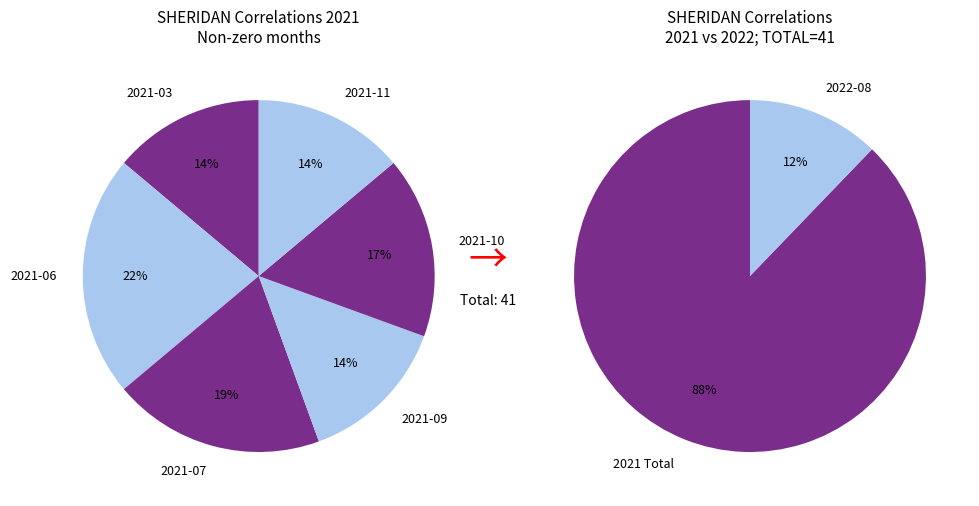

Combined, what portion of the pie is 2021-06 and 2021-03?

31.7%